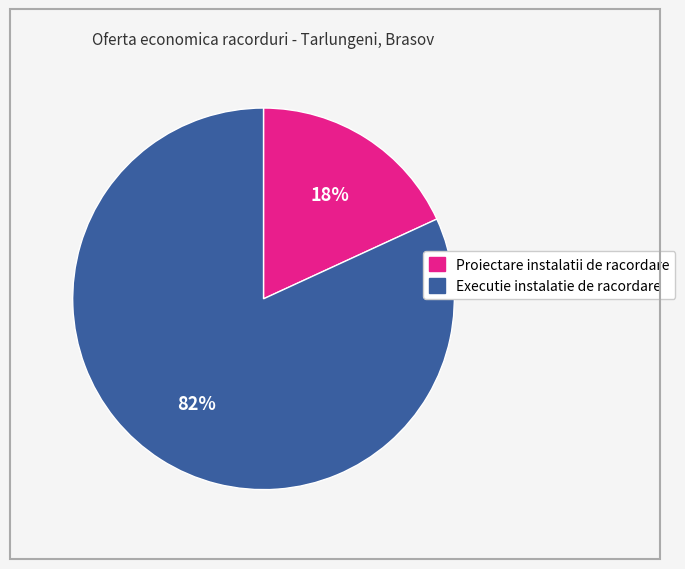

Is the sum of Proiectare instalatii de racordare and Executie instalatie de racordare greater than half?

Yes